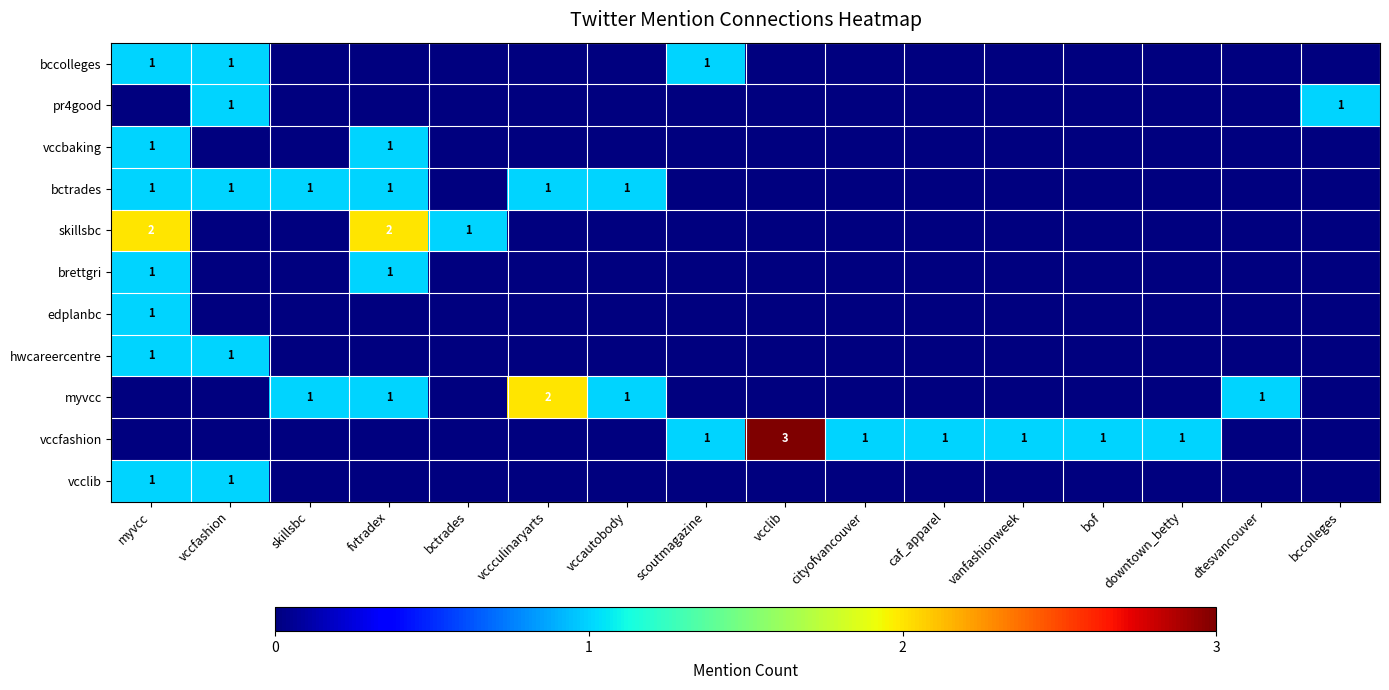

Which label corresponds to the smallest value in the chart?

skillsbc